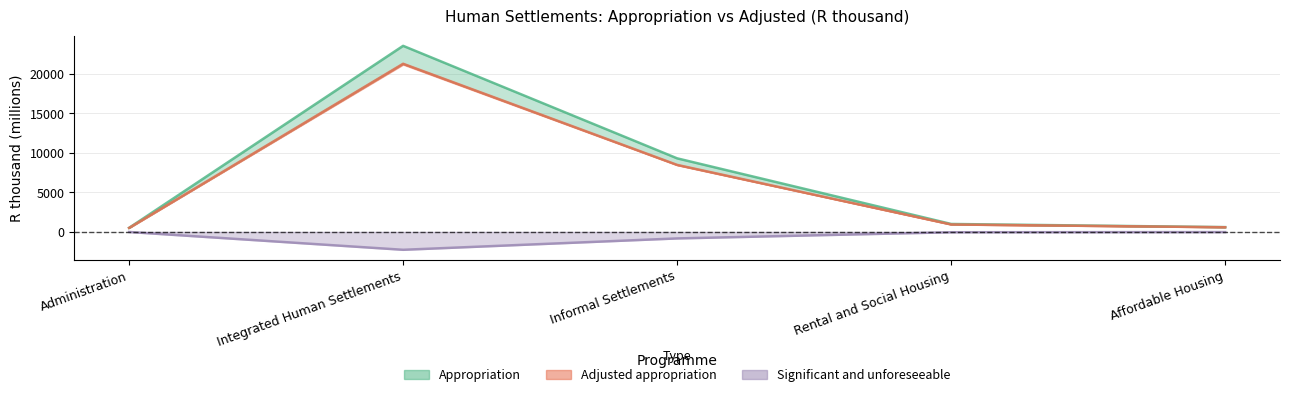

Is the value of Appropriation at Informal Settlements greater than the value of Significant and unforeseeable at Integrated Human Settlements?

Yes